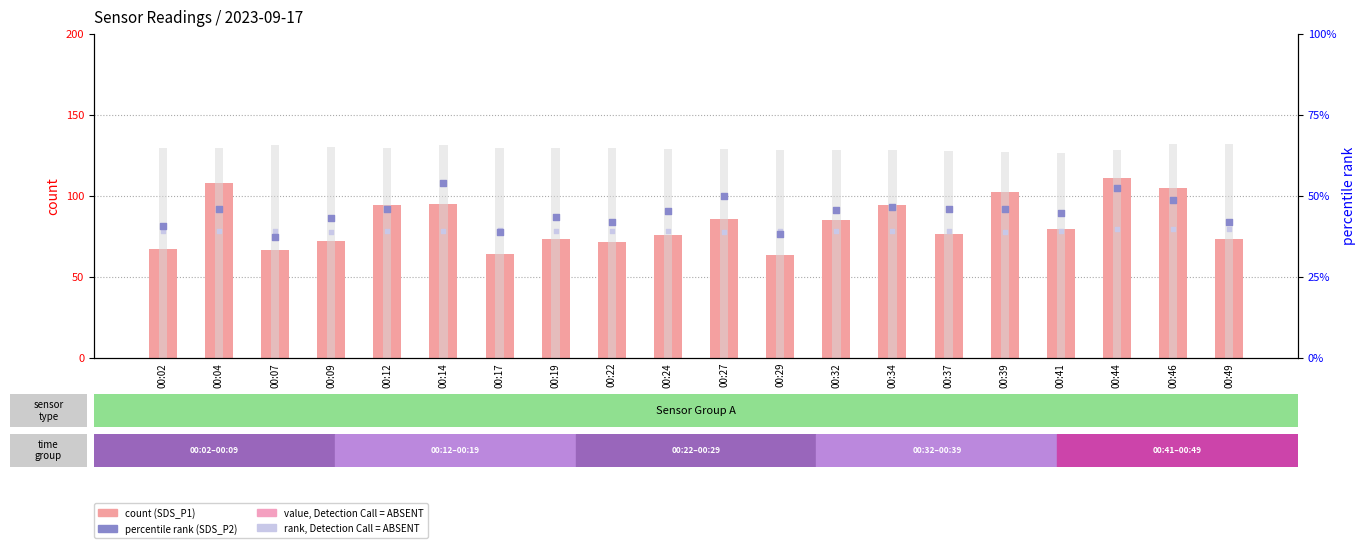

Which series reaches the maximum Y coordinate?

Humidity